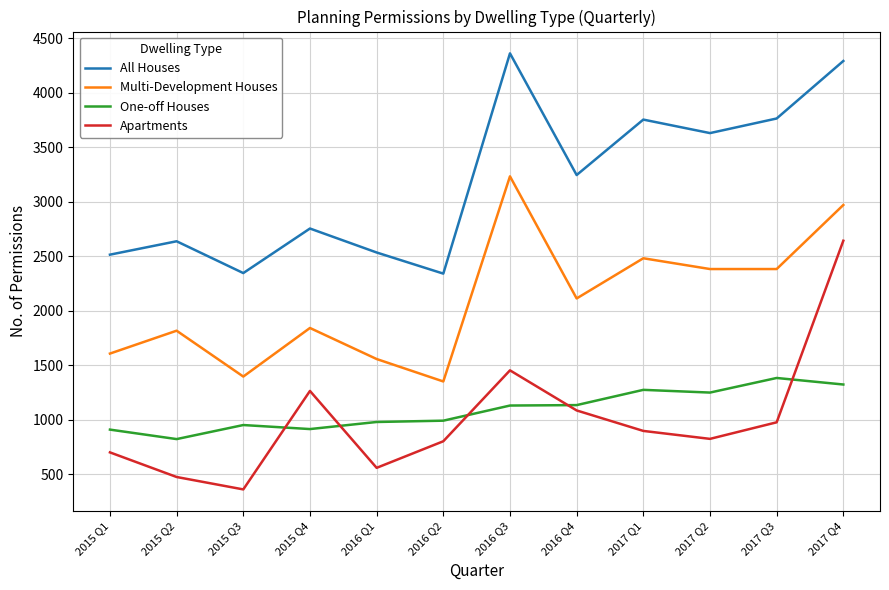

Rank the series at 2016 Q1 from lowest to highest value.

Apartments, One-off Houses, Multi-Development Houses, All Houses